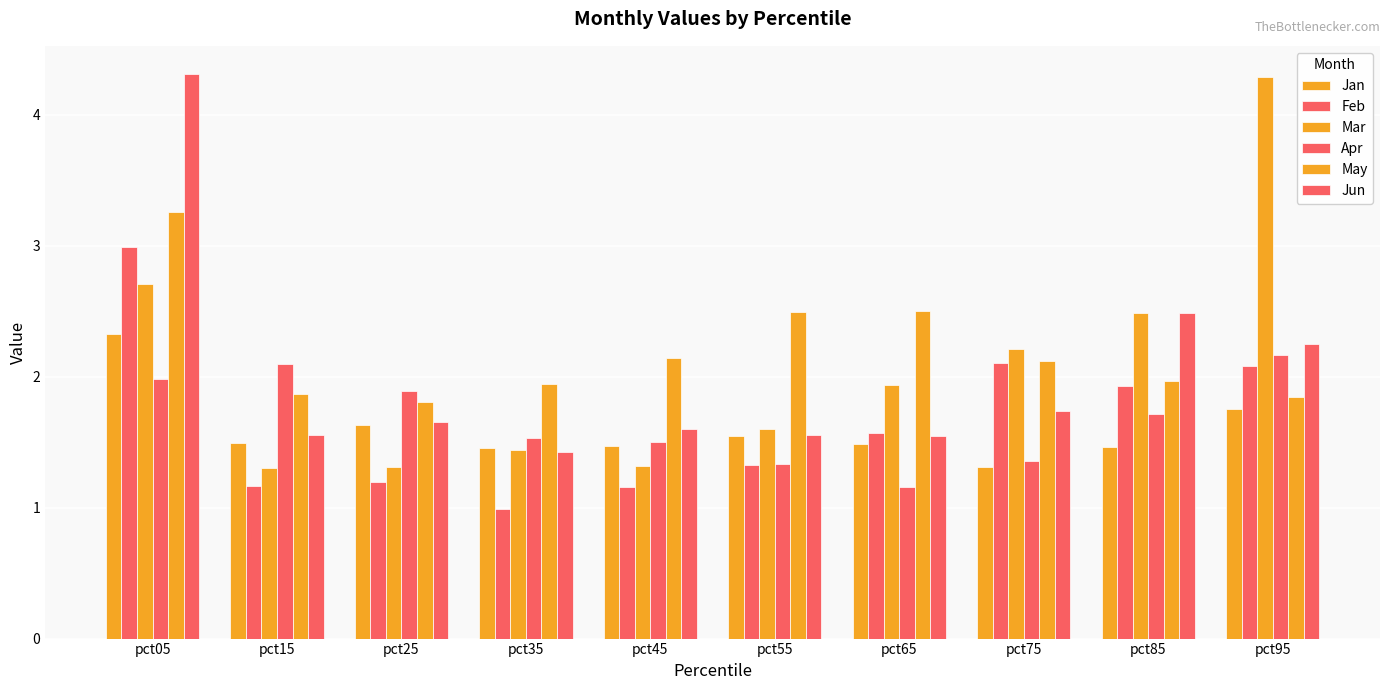

Is the value of Apr at pct45 greater than the value of May at pct45?

No